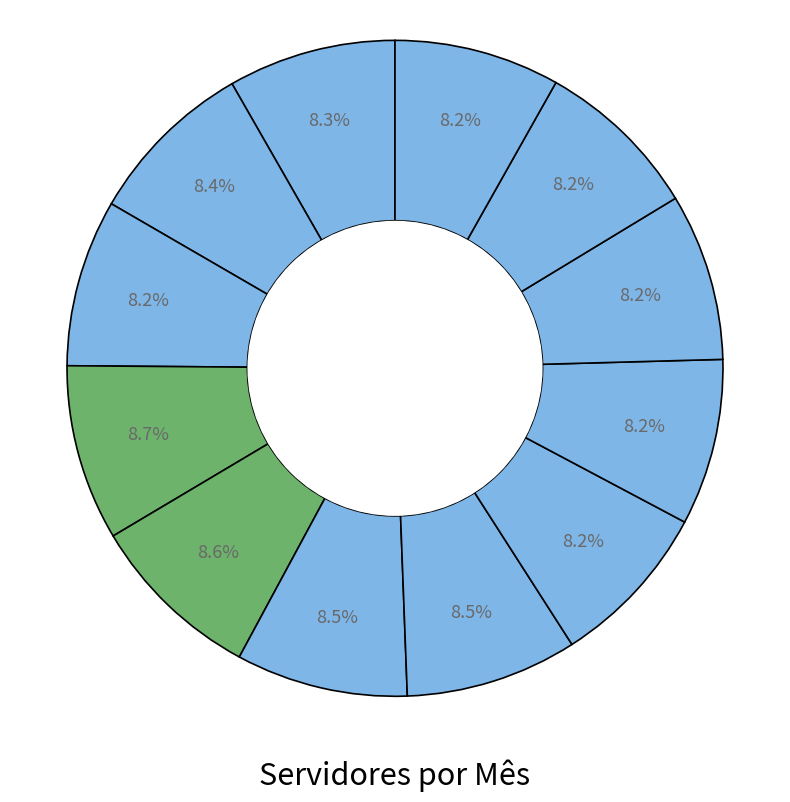

Which category has the biggest portion of the pie?

Abril